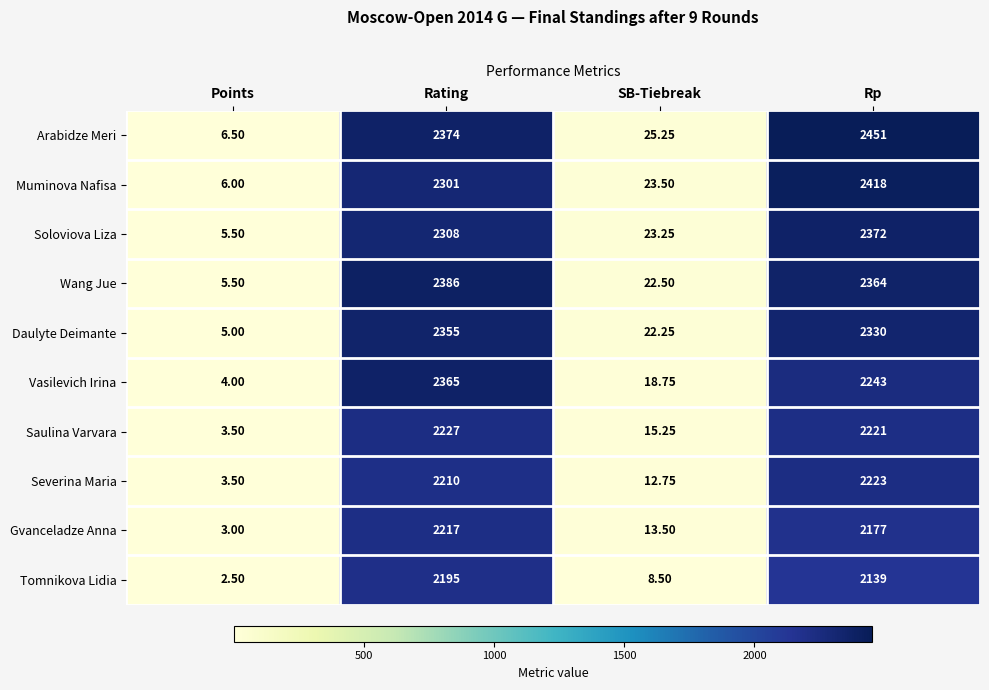

Which series has the largest total across all categories?

Arabidze Meri